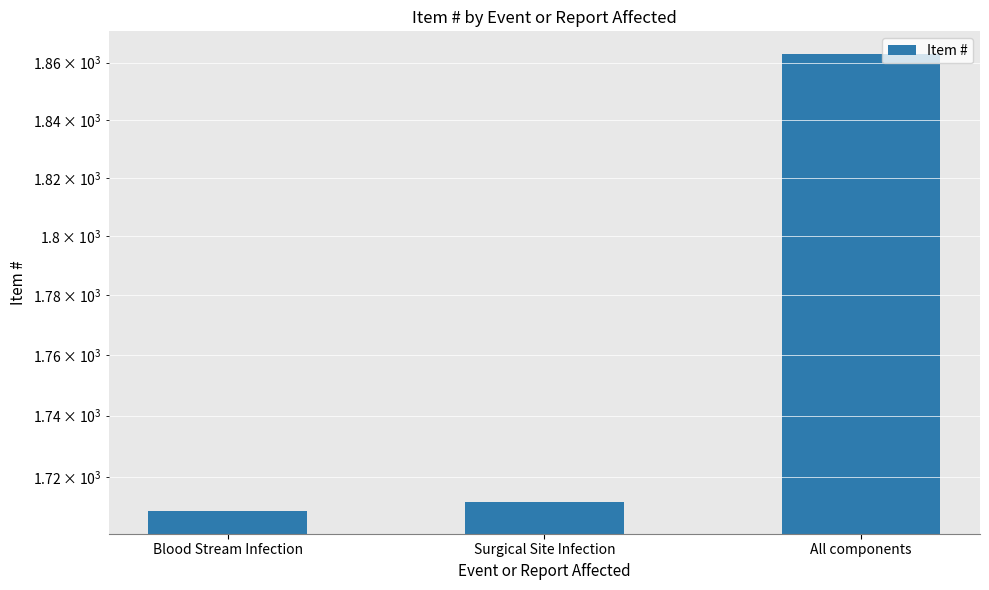

Rank the categories by value from highest to lowest.

All components, Surgical Site Infection, Blood Stream Infection